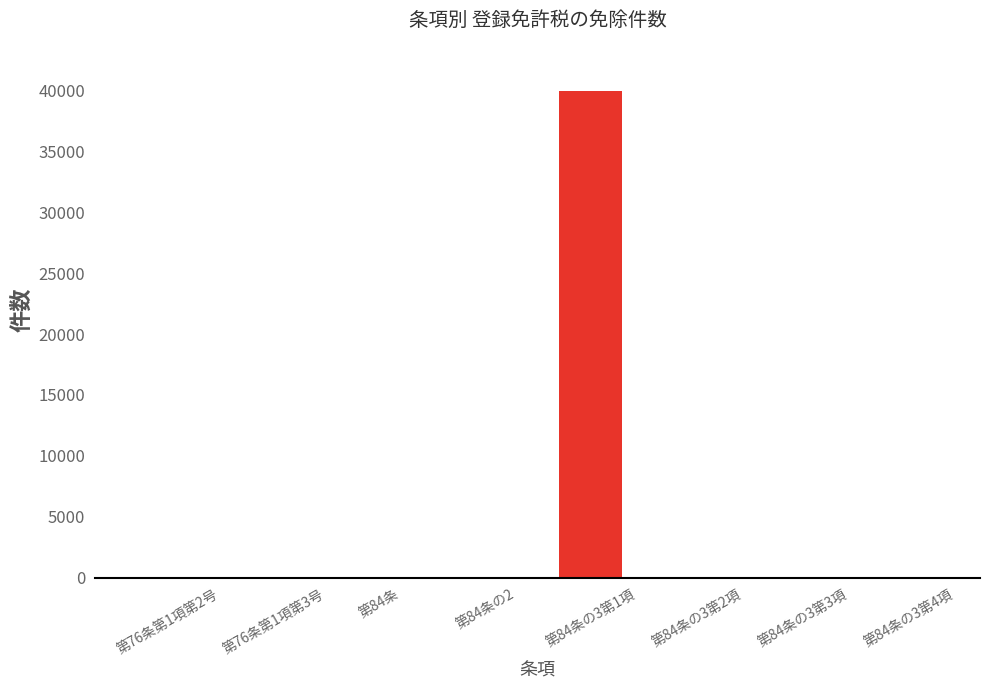

What is the sum of all values?

40074